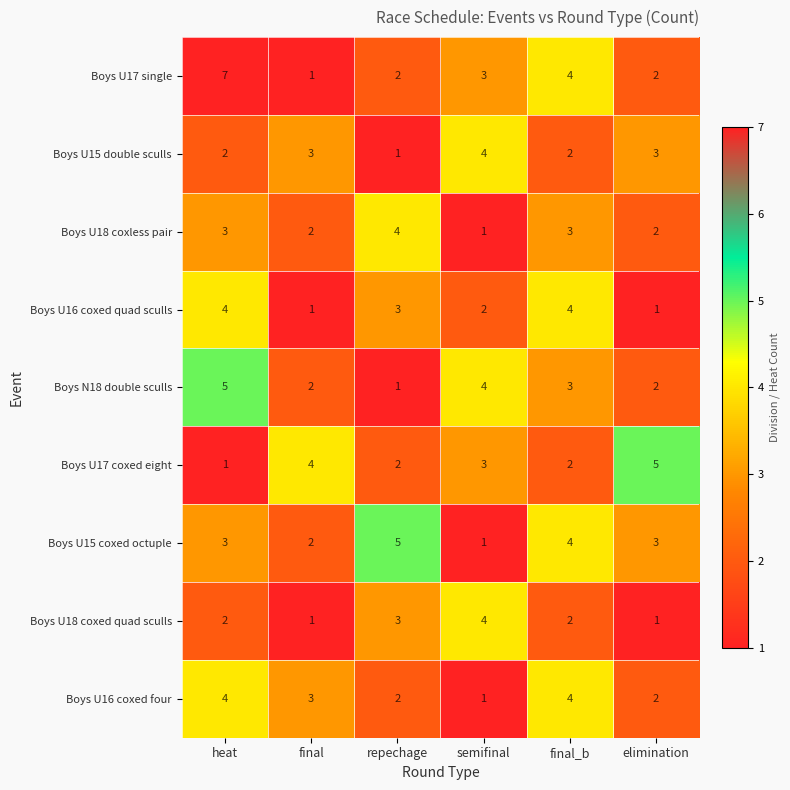

Is it true that Boys U18 coxed quad sculls equals 3 at repechage?

True